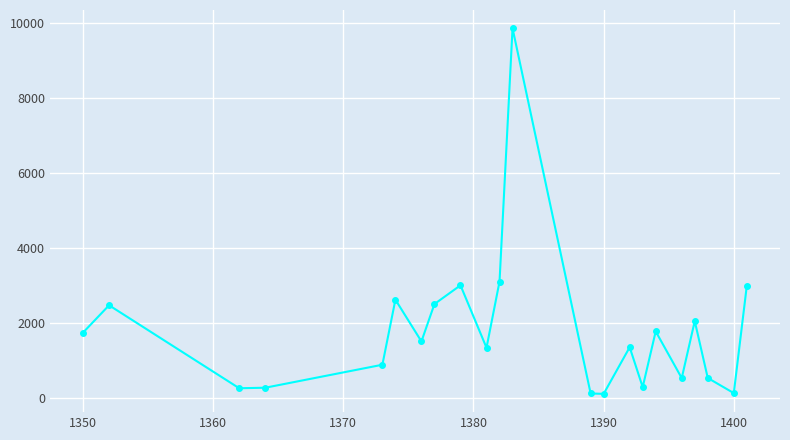

How many interior local valleys (lower than both neighbors) does the data have?

7